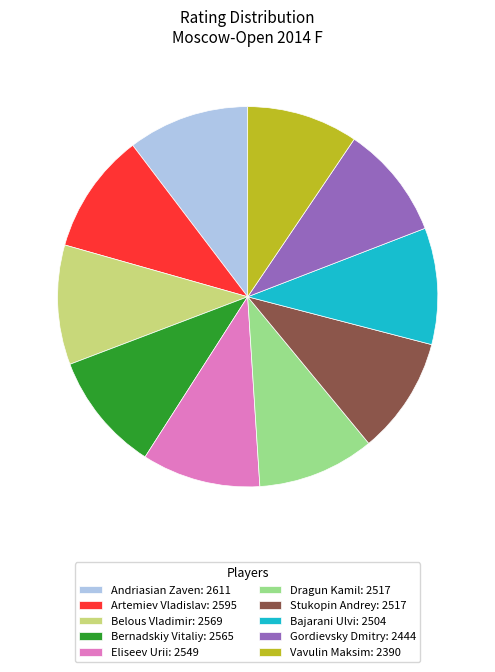

Is the sum of Belous Vladimir and Dragun Kamil greater than half?

No